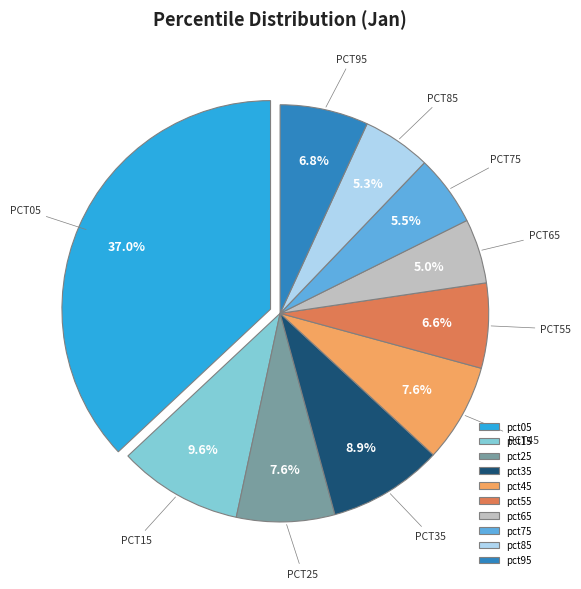

To the nearest percent, what portion does pct35 represent?

9%